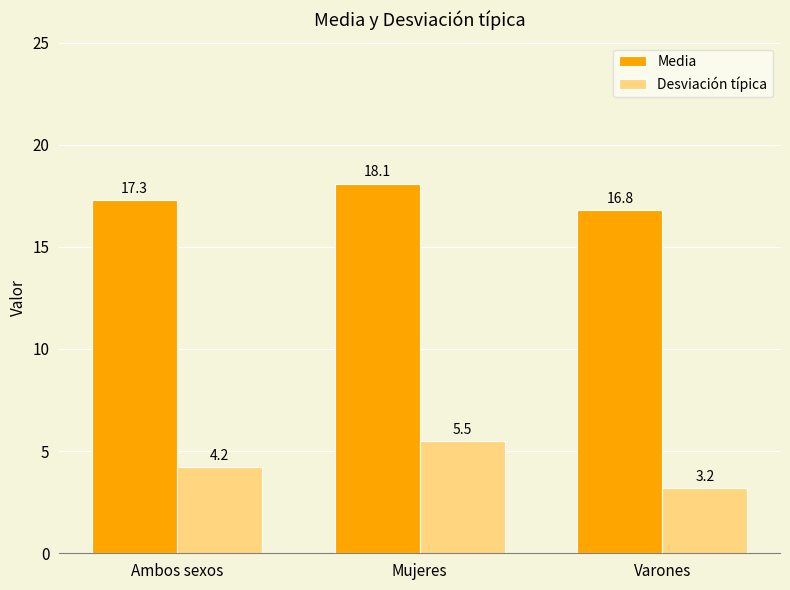

Is the value of Desviación típica at Ambos sexos greater than the value of Media at Mujeres?

No